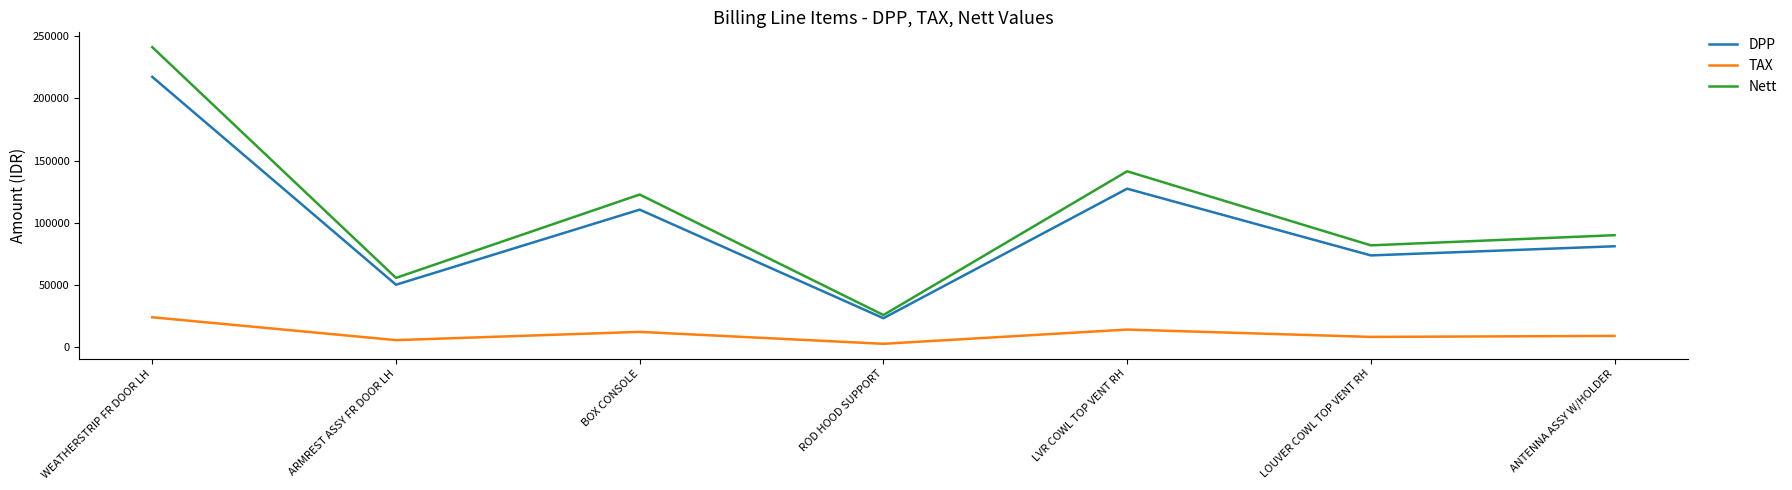

True or false: DPP and Nett intersect in this chart.

False